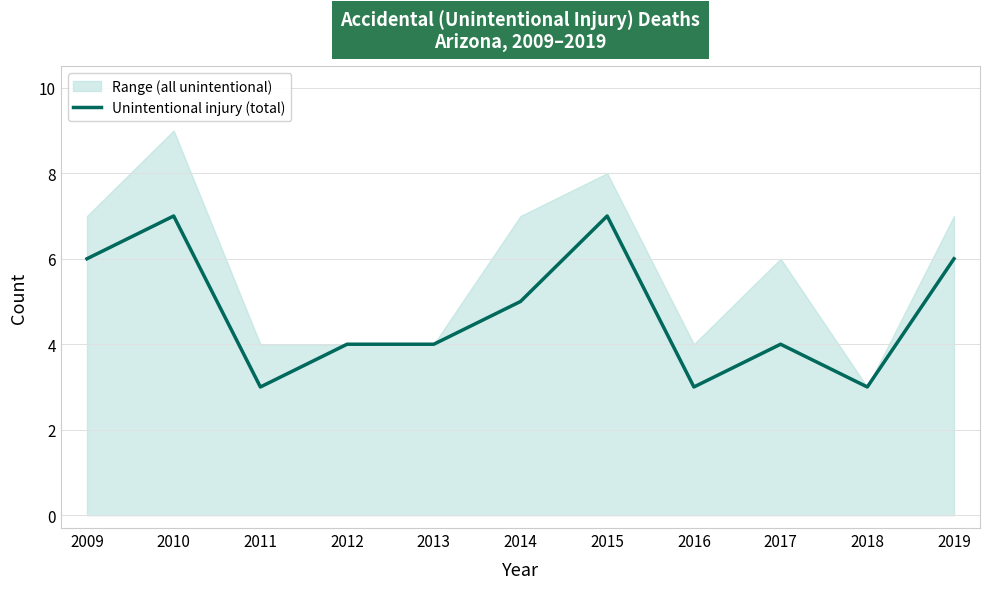

What is the change in value from 2017 to 2018?

-1